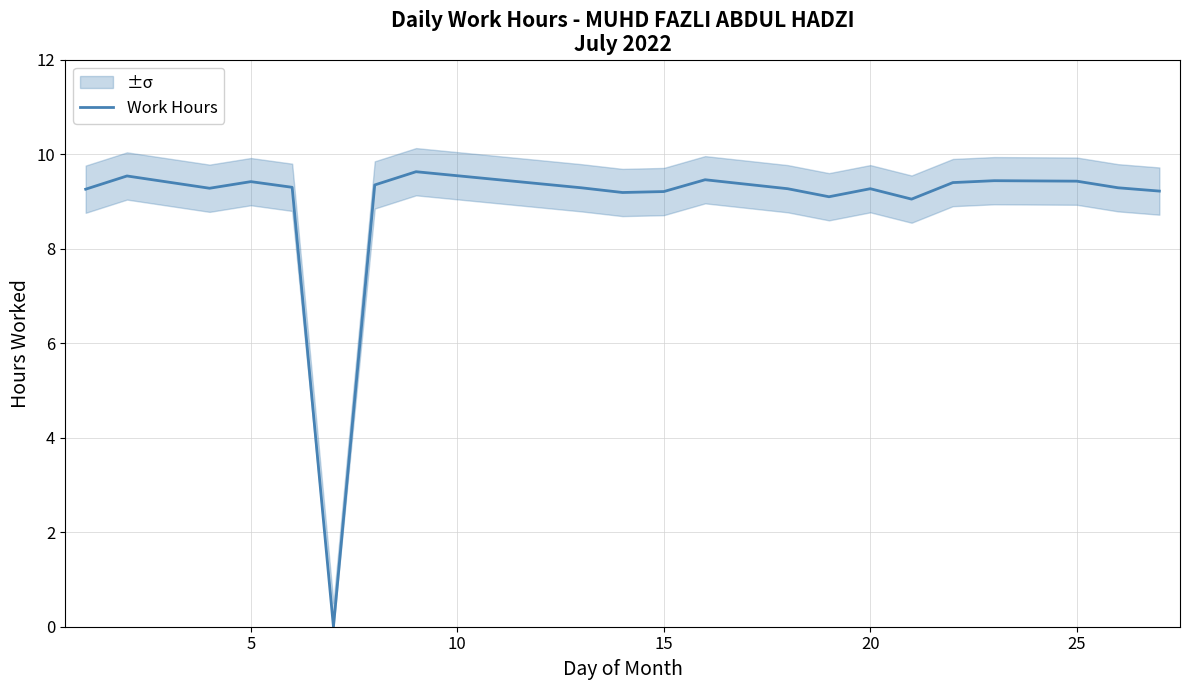

What is the value of the 17th point from the left?

9.4